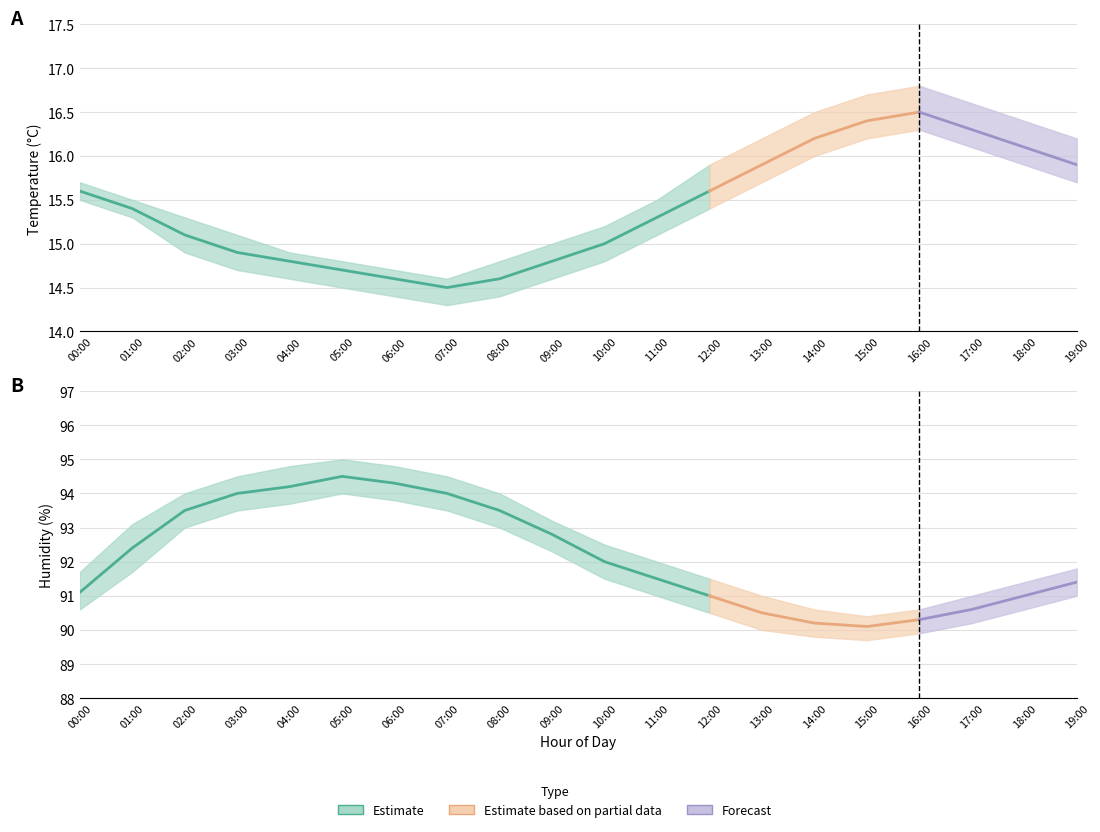

At which label does temperature_upper reach its minimum?

07:00